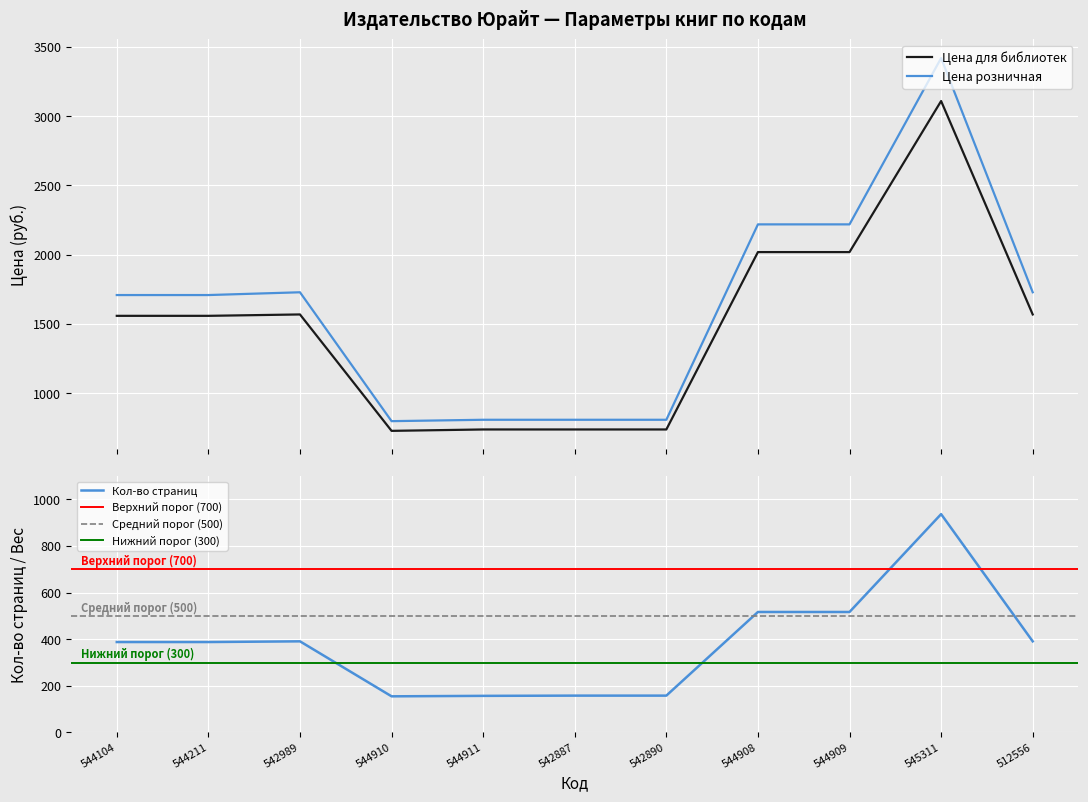

What is the label of the 4th point from the right?

544908